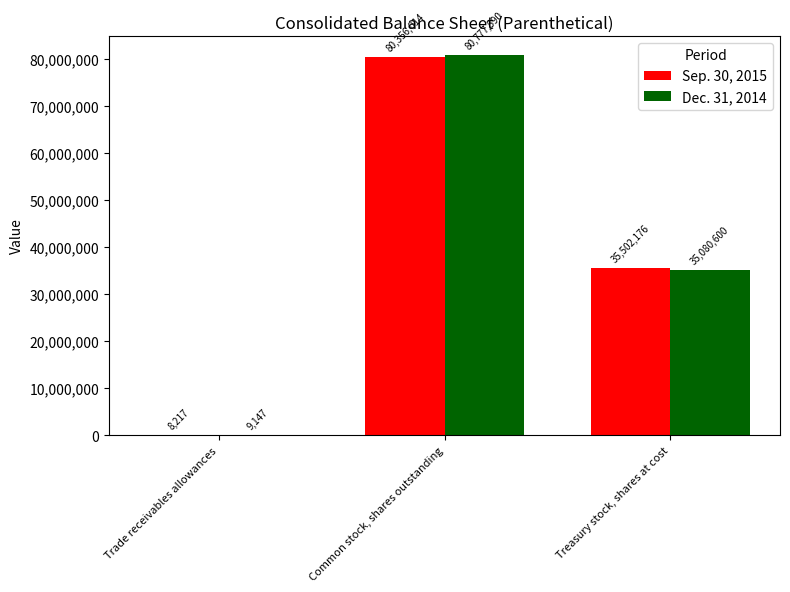

Where does the Sep. 30, 2015 series first go above 35502176?

Common stock, shares outstanding